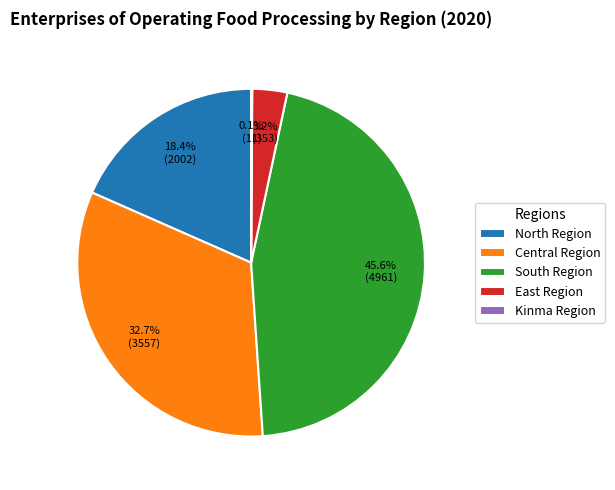

To the nearest percent, what is the combined percentage of East Region and Central Region?

36%